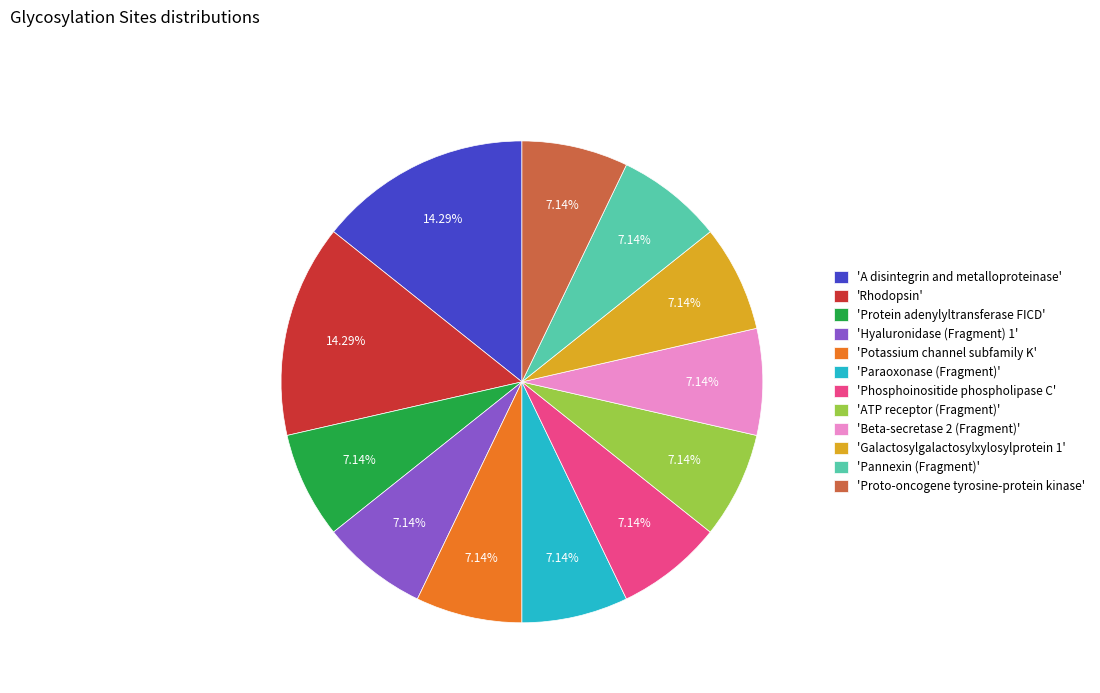

What is the ratio of the value at 'Galactosylgalactosylxylosylprotein 1' to the value at 'Paraoxonase (Fragment)'?

1.0